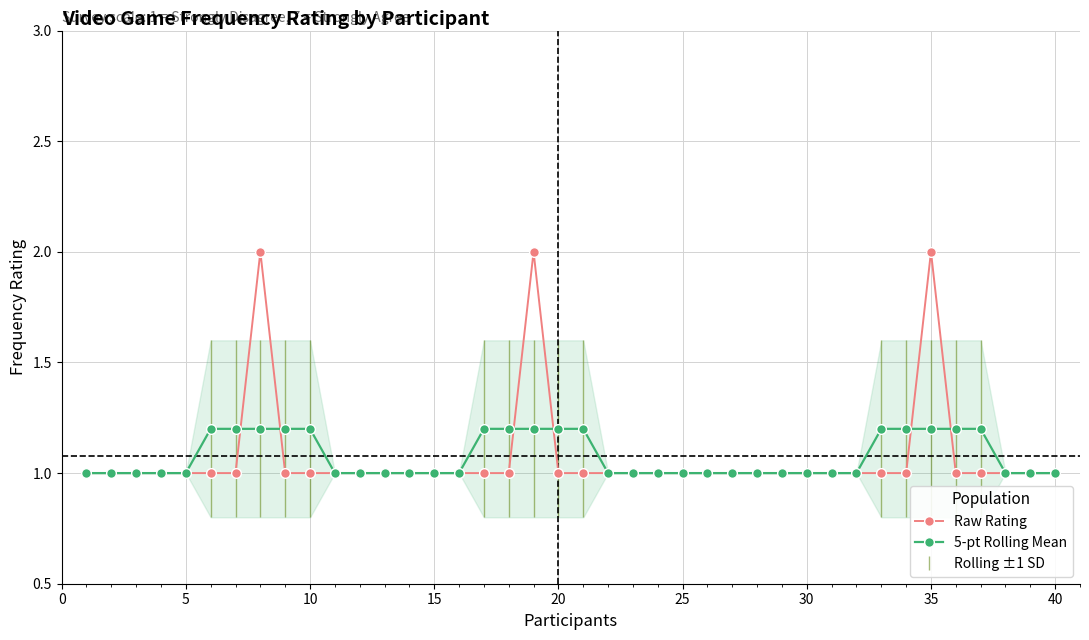

What is the highest value of the Raw Rating series?

2.0